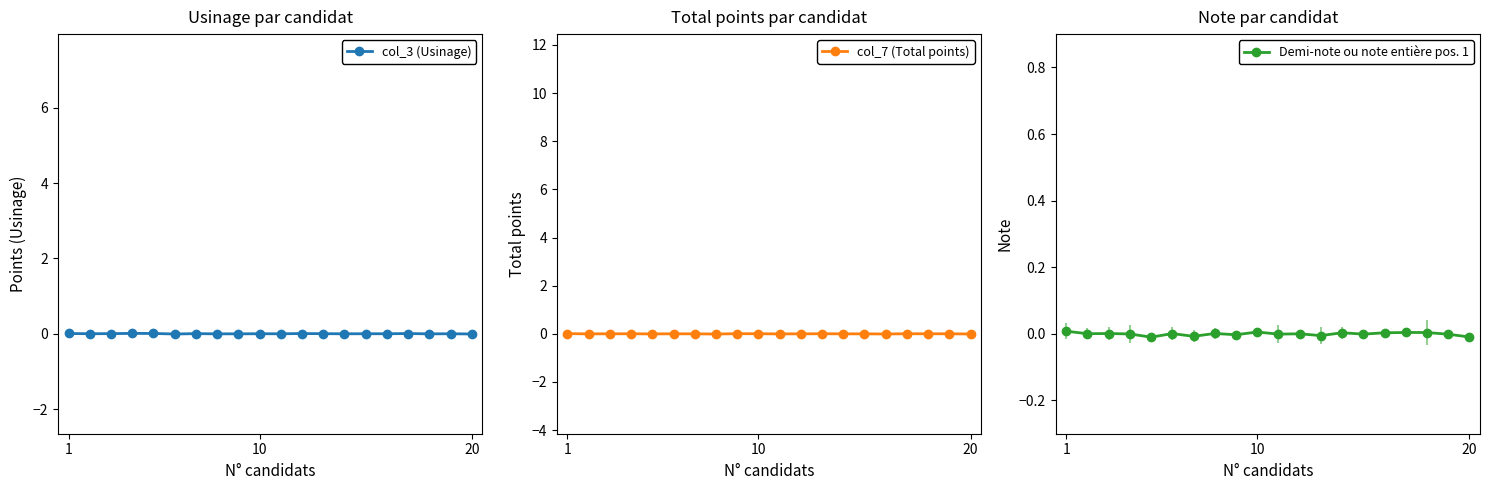

Does the chart have visible grid lines?

No